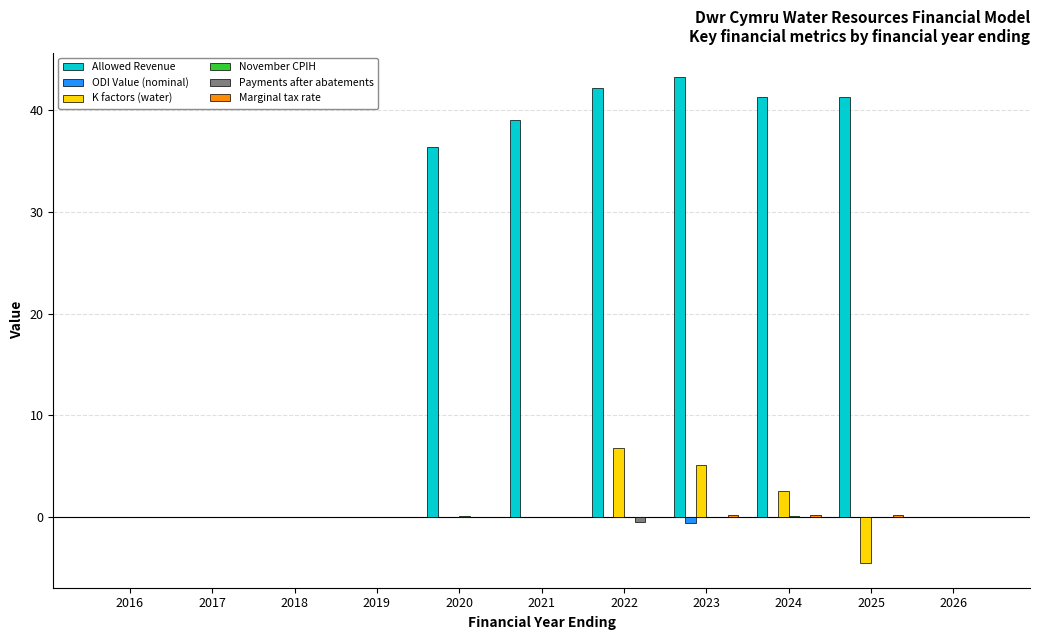

Is the value of Allowed Revenue at 2021 greater than the value of ODI Value (nominal) at 2016?

Yes